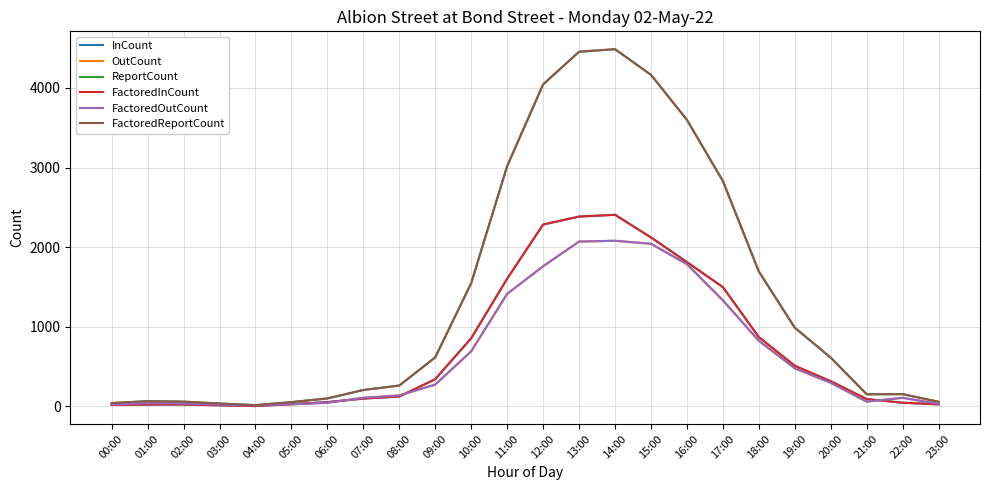

Does the chart have visible grid lines?

Yes